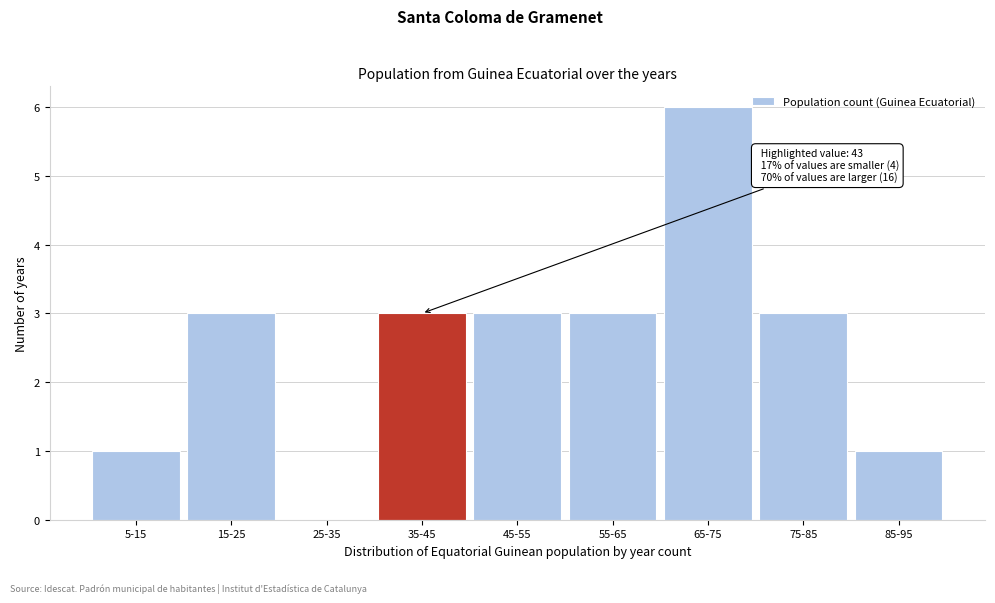

Reading left to right, extract all data points from this chart.

5-15=1	15-25=3	25-35=0	35-45=3	45-55=3	55-65=3	65-75=6	75-85=3	85-95=1